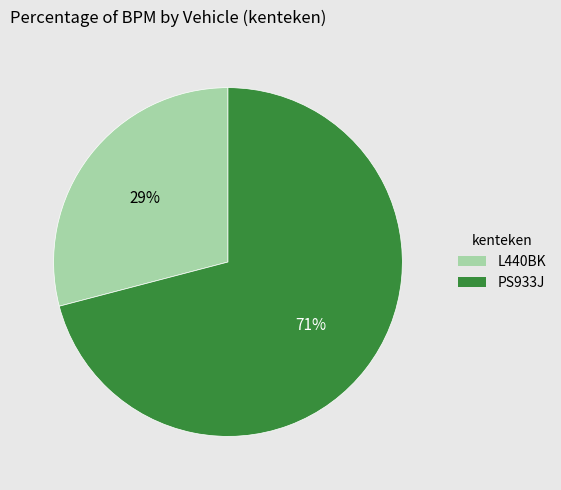

Approximately how many times larger is the value at L440BK compared to PS933J?

0.4